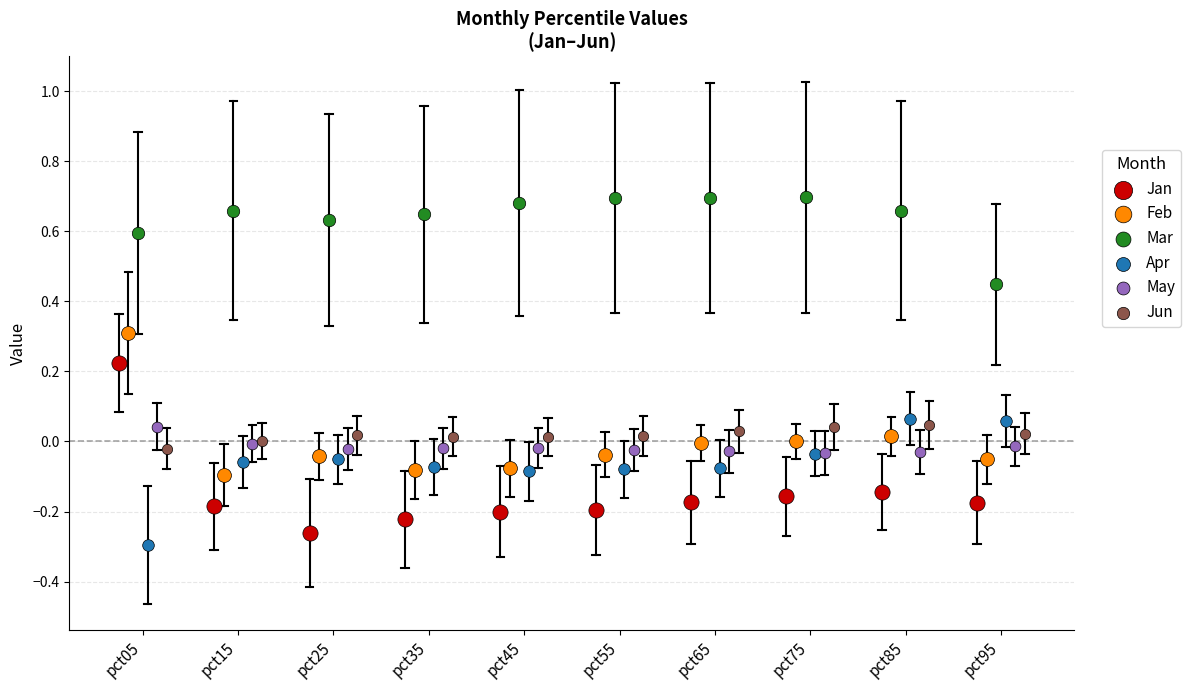

Which series contains the highest Y value?

Mar